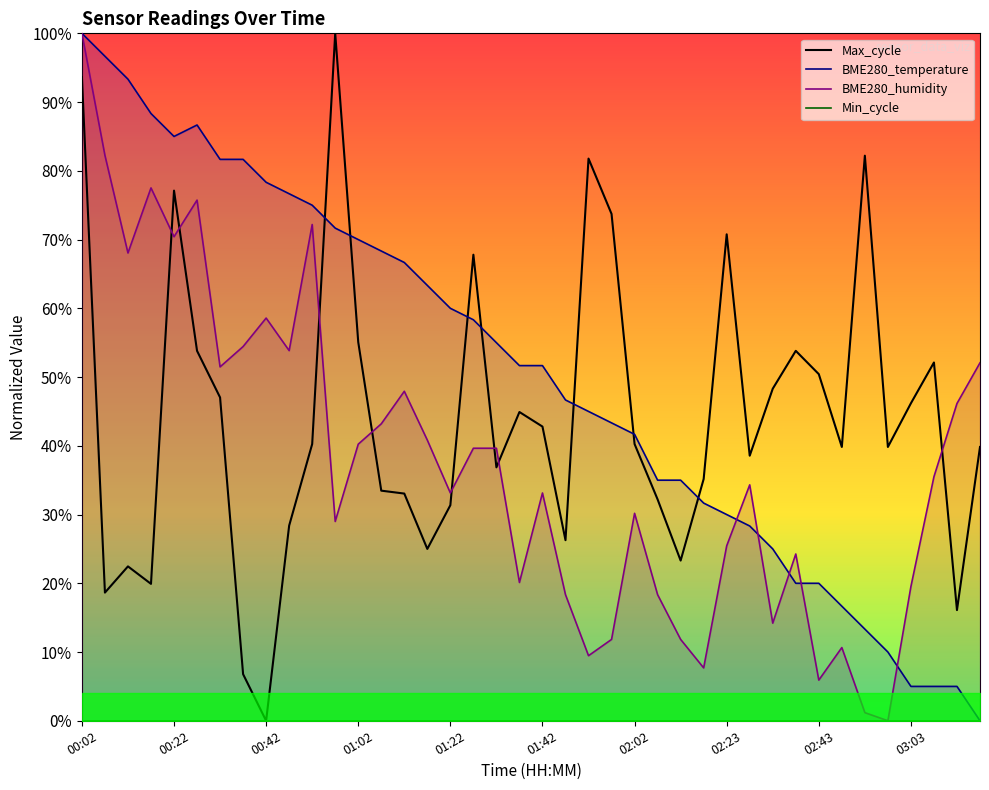

Is the value of BME280_temperature at 01:47 greater than the value of BME280_humidity at 02:53?

Yes